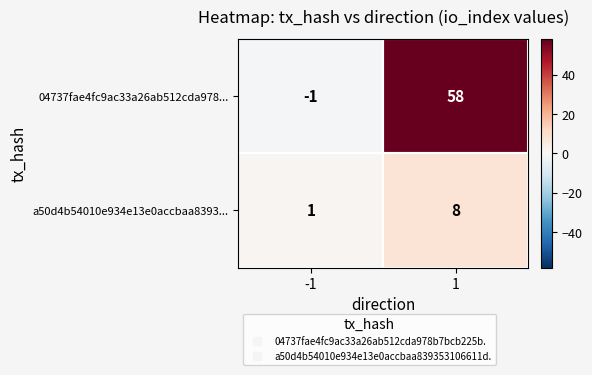

The value of 04737fae4fc9ac33a26ab512cda978... at 1 is 86. True or false?

False